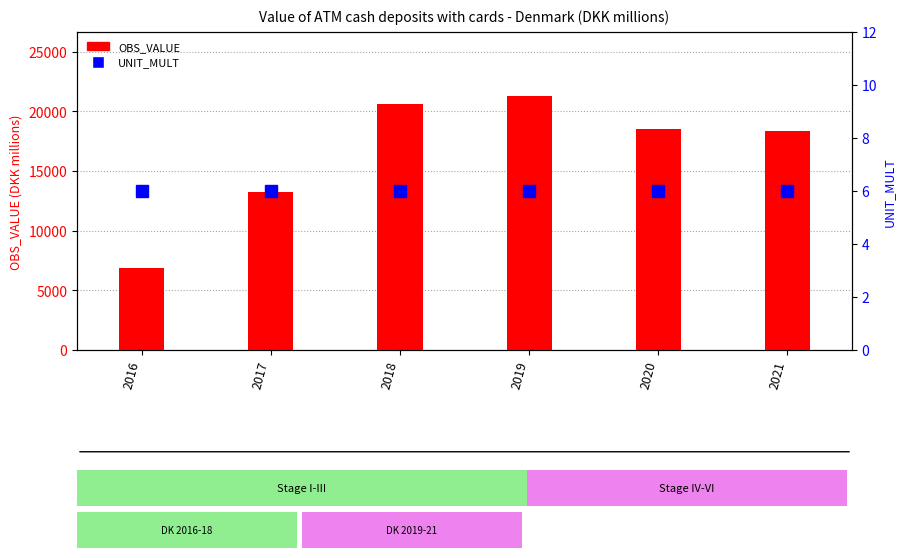

Which category has the lowest value across all series?

2016